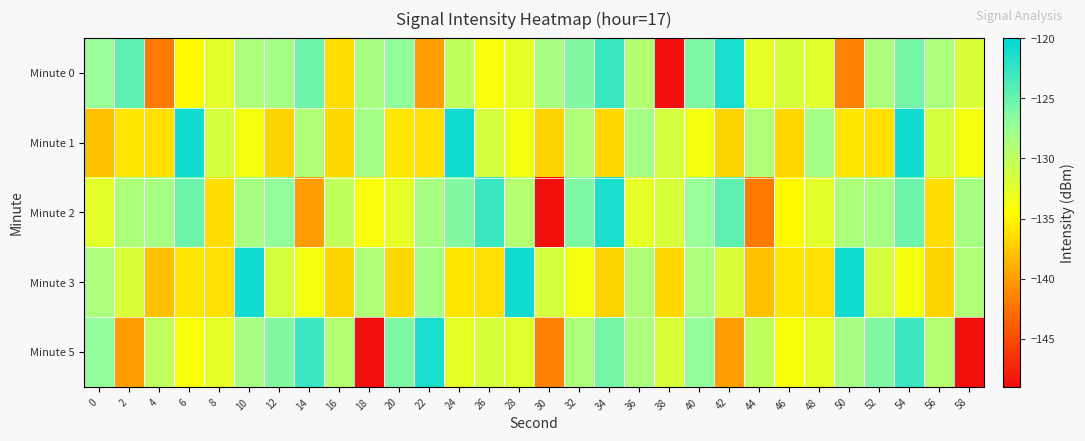

At which category is the sum across all series the highest?

54